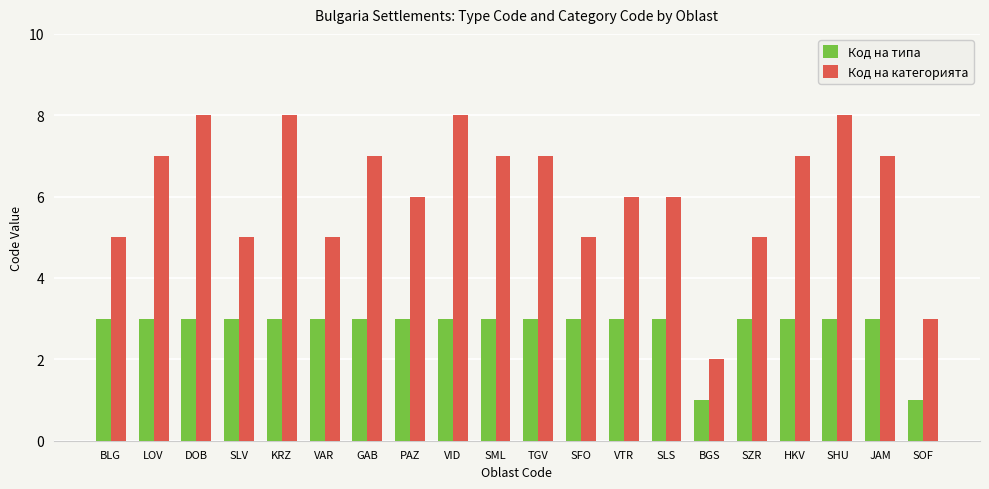

Read the Код на категорията value at VAR.

5